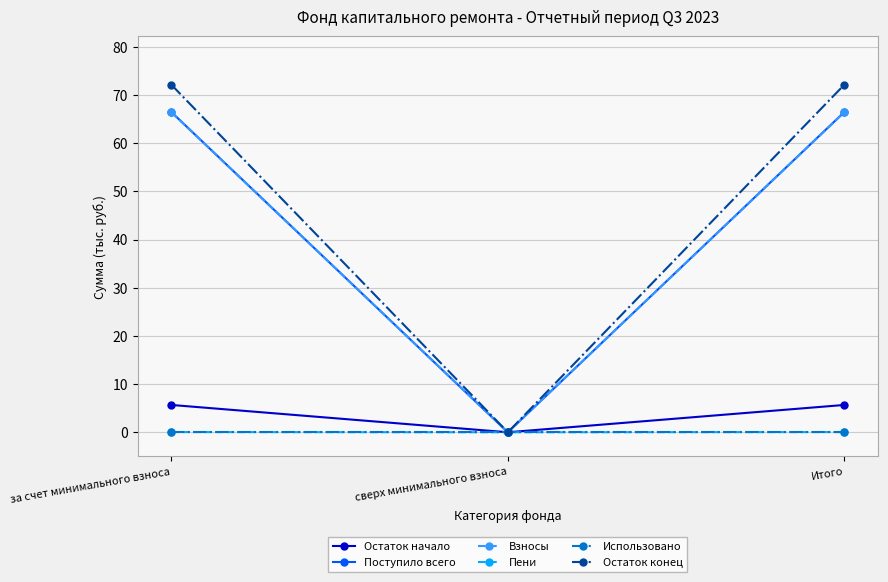

What is the total value across all series at за счет минимального взноса?

210.8